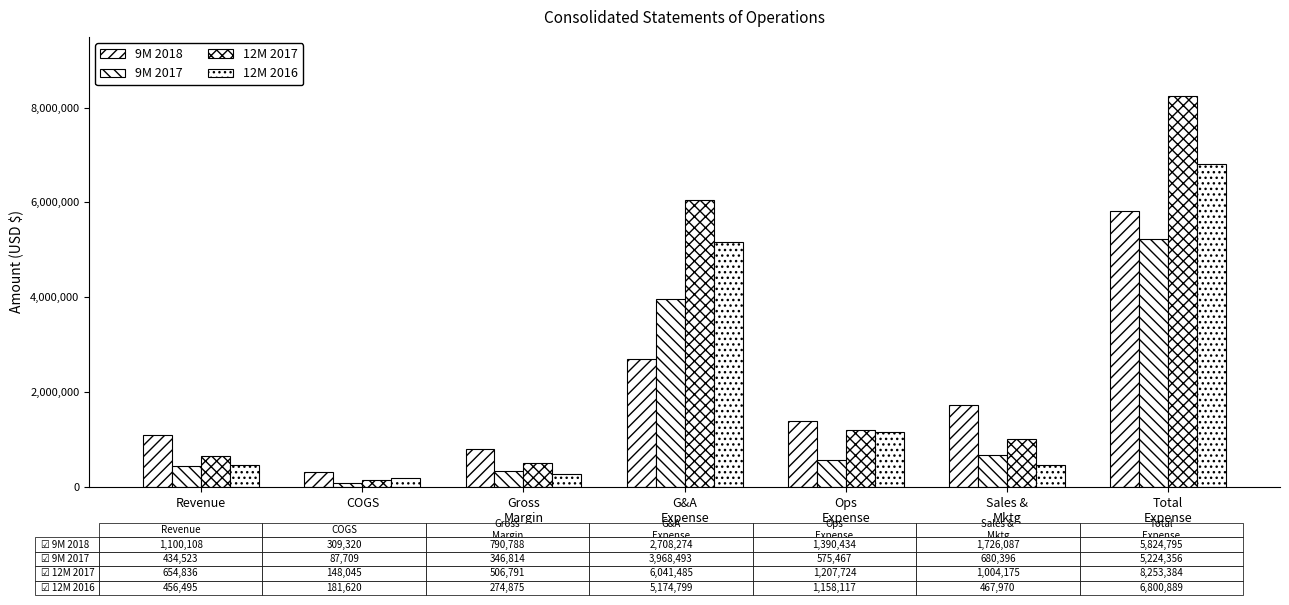

Count the number of data series in this chart.

4